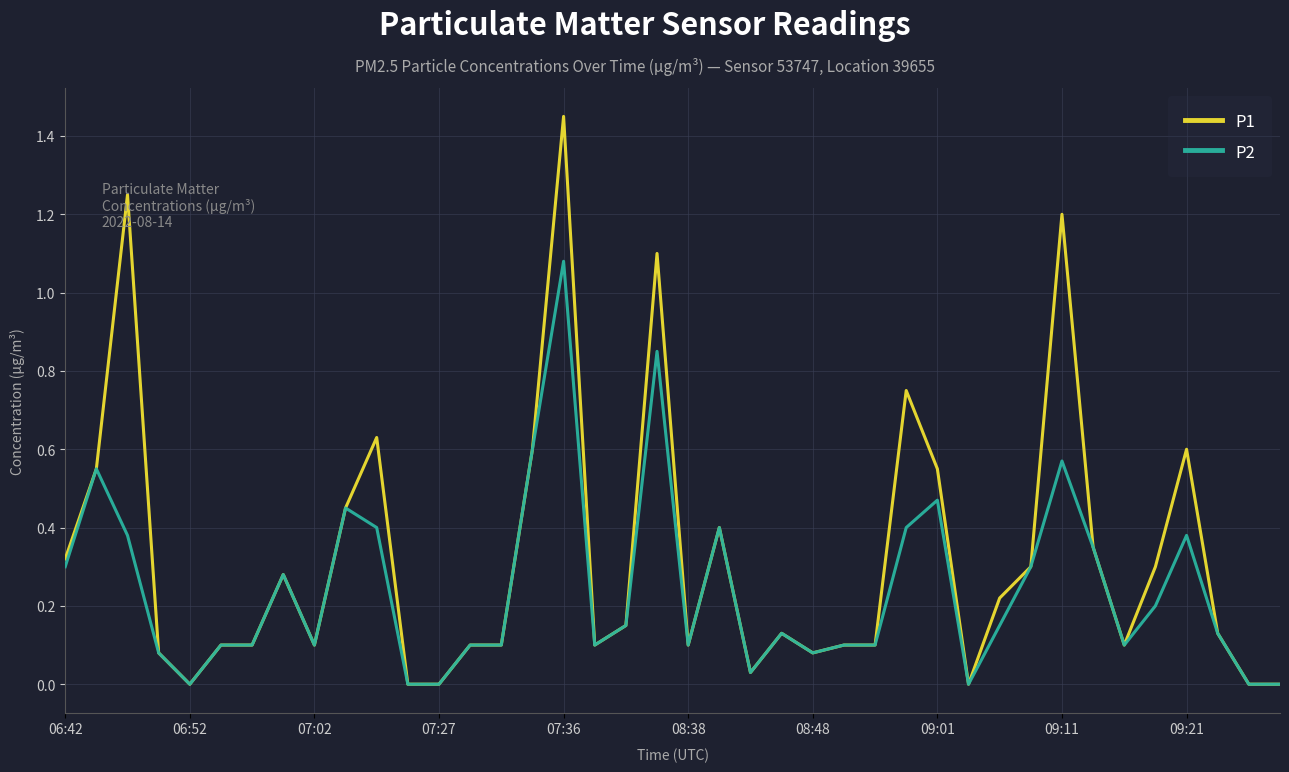

Which series has the largest total across all categories?

P1